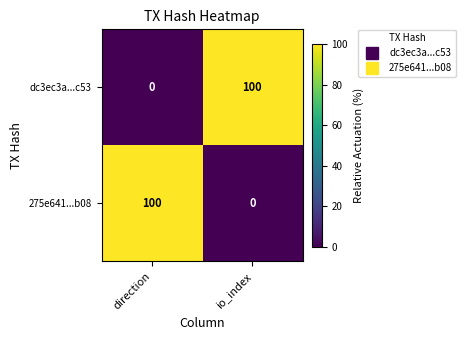

Count the number of categories in the chart.

2